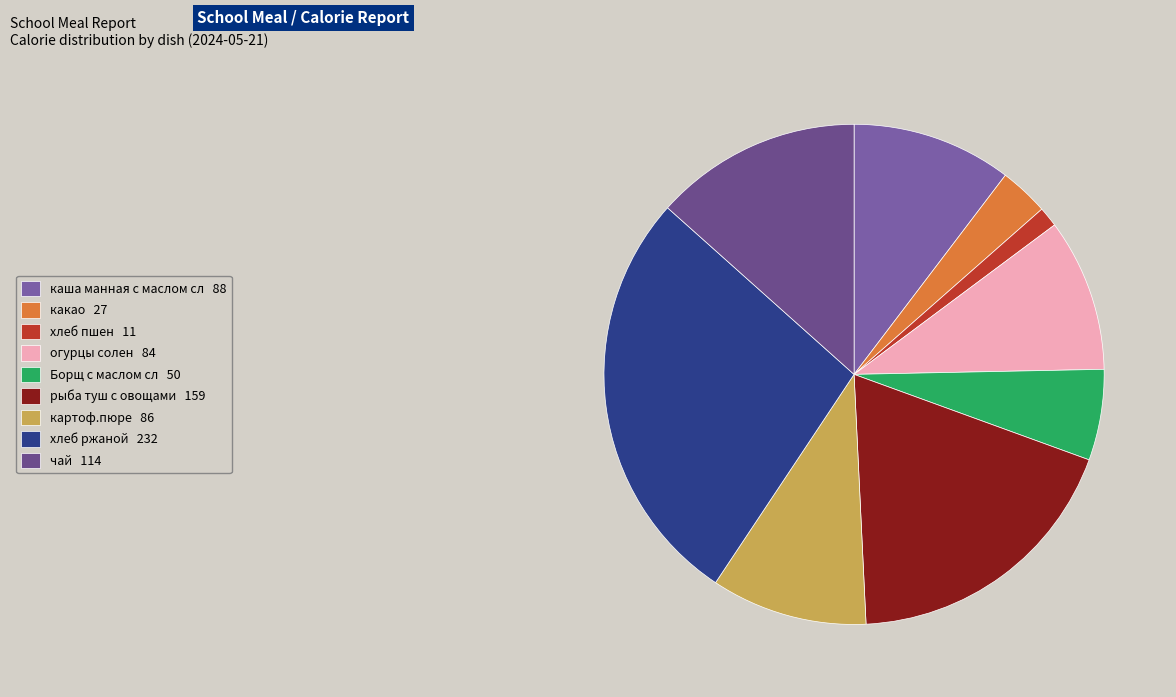

How many segments does this pie chart have?

9